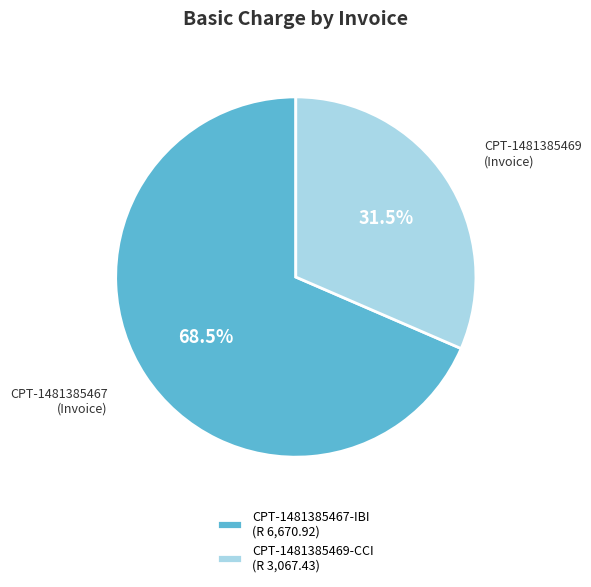

Rank the categories by value from lowest to highest.

CPT-1481385469-CCI, CPT-1481385467-IBI